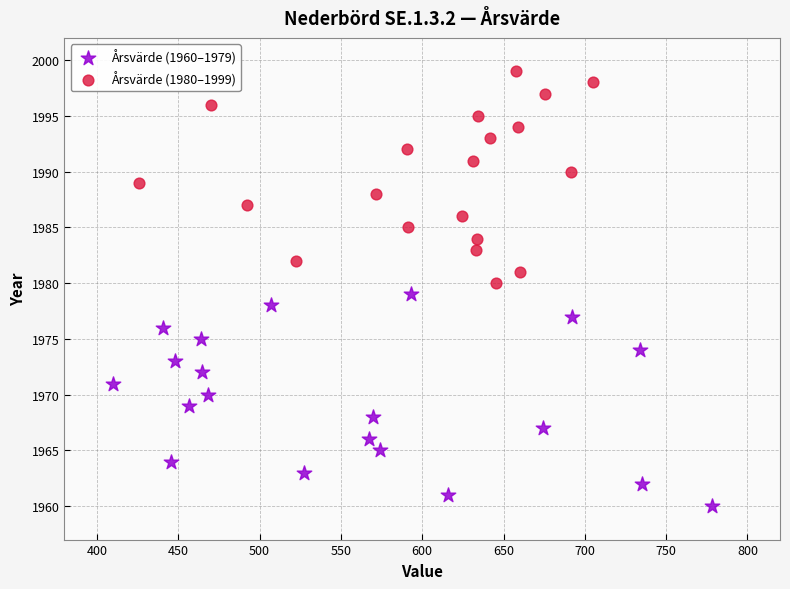

Which series reaches the minimum Y coordinate?

Årsvärde (1960–1979)